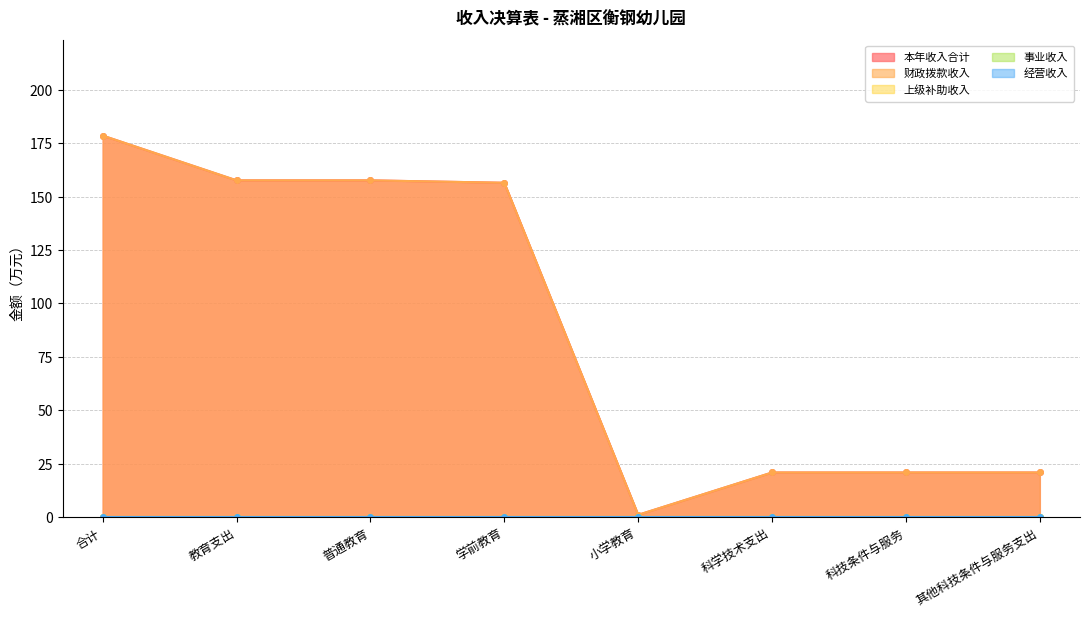

Where is the first local minimum for 财政拨款收入?

小学教育